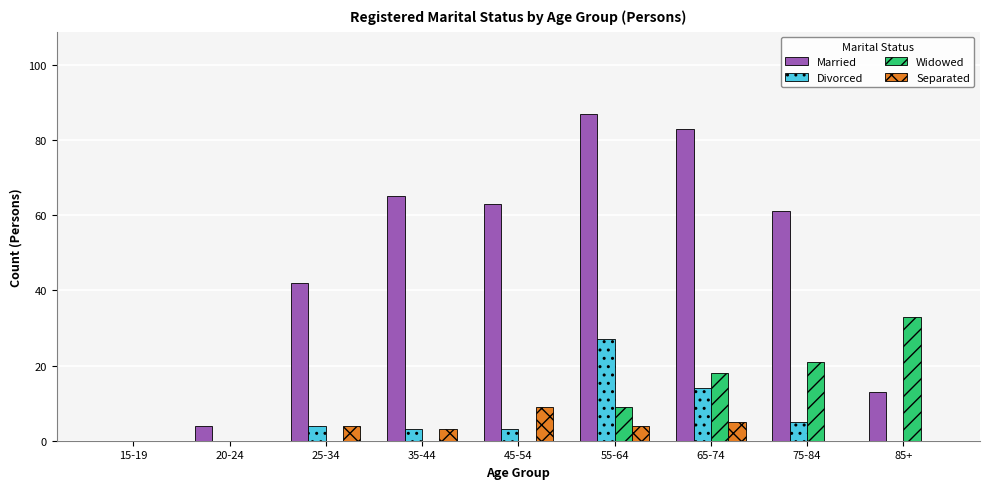

Between 45-54 and 85+, which series saw the biggest shift?

Married